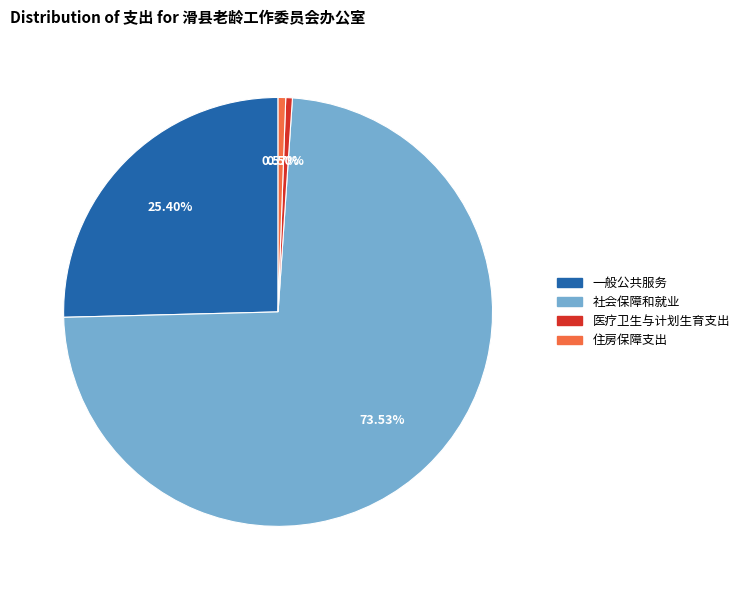

What percentage is the 住房保障支出 slice, to the nearest percent?

1%